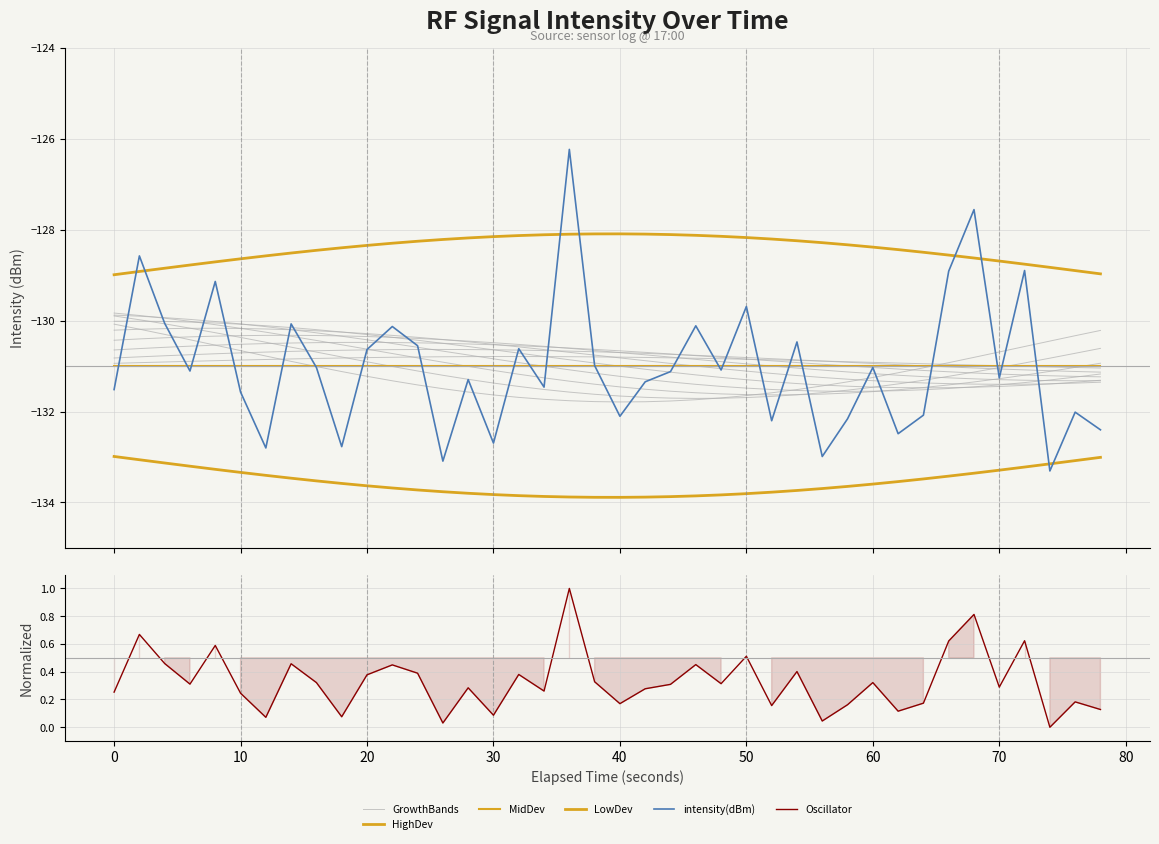

What is the sum of all intensity(dBm) values?

-5239.5